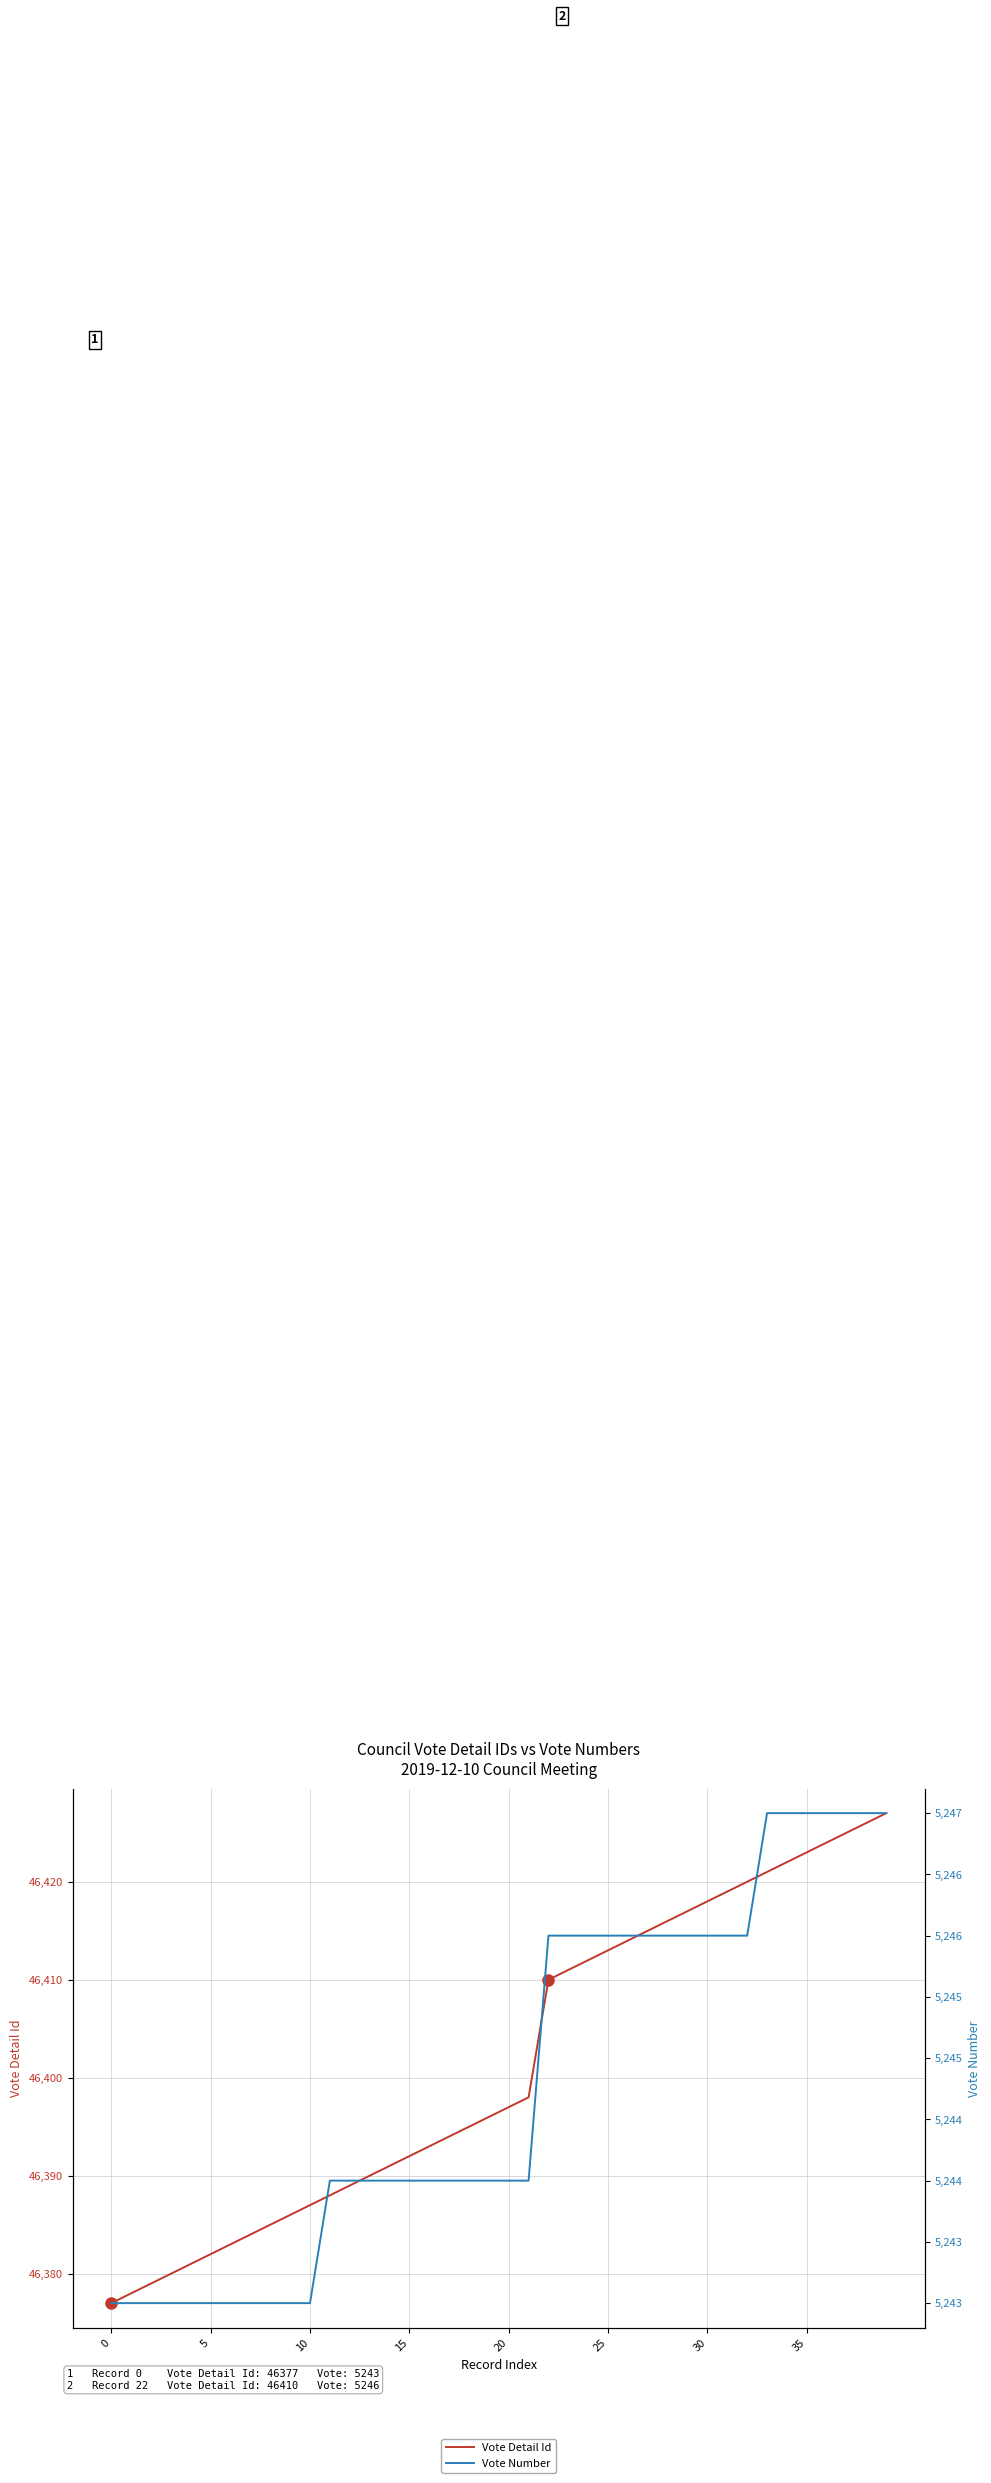

The Vote Number series shows 2412 at 35. True or false?

False